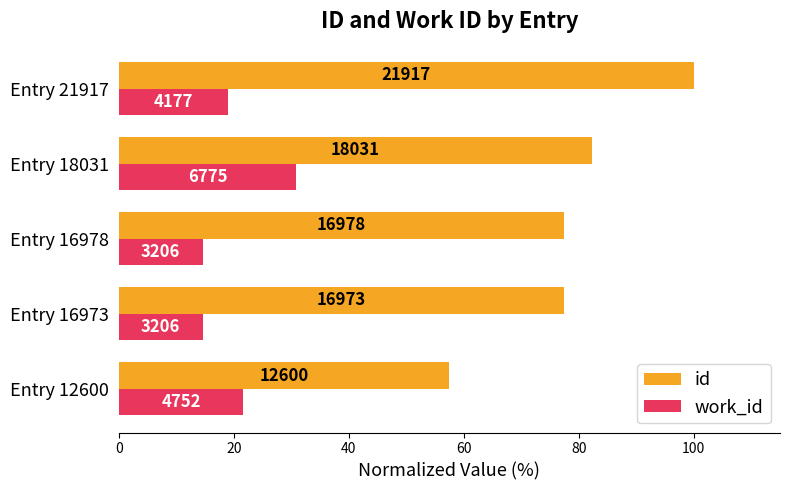

What are all the series names shown in the legend?

id, work_id